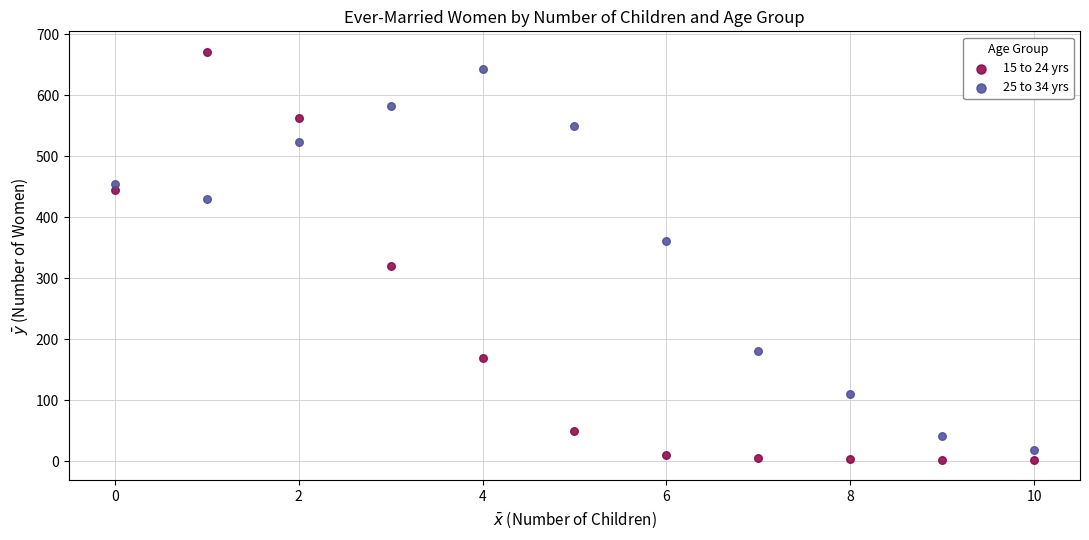

Which series has the widest spread of Y values?

15 to 24 yrs